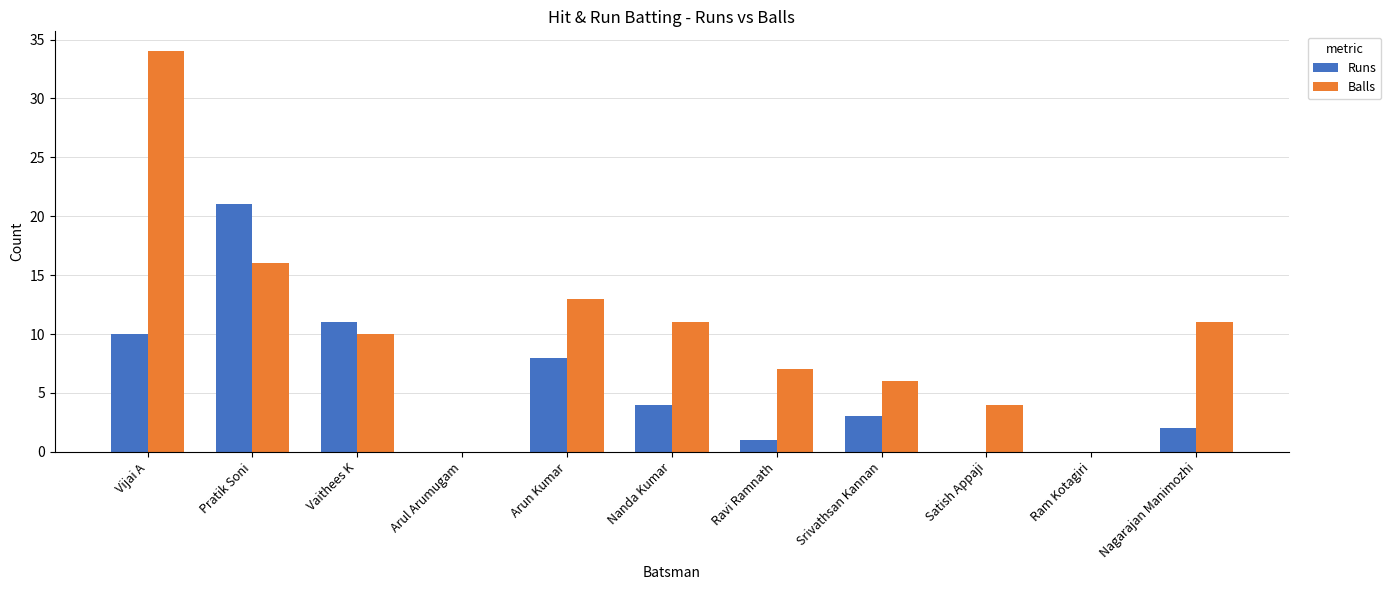

How many categories are shown in the chart?

11